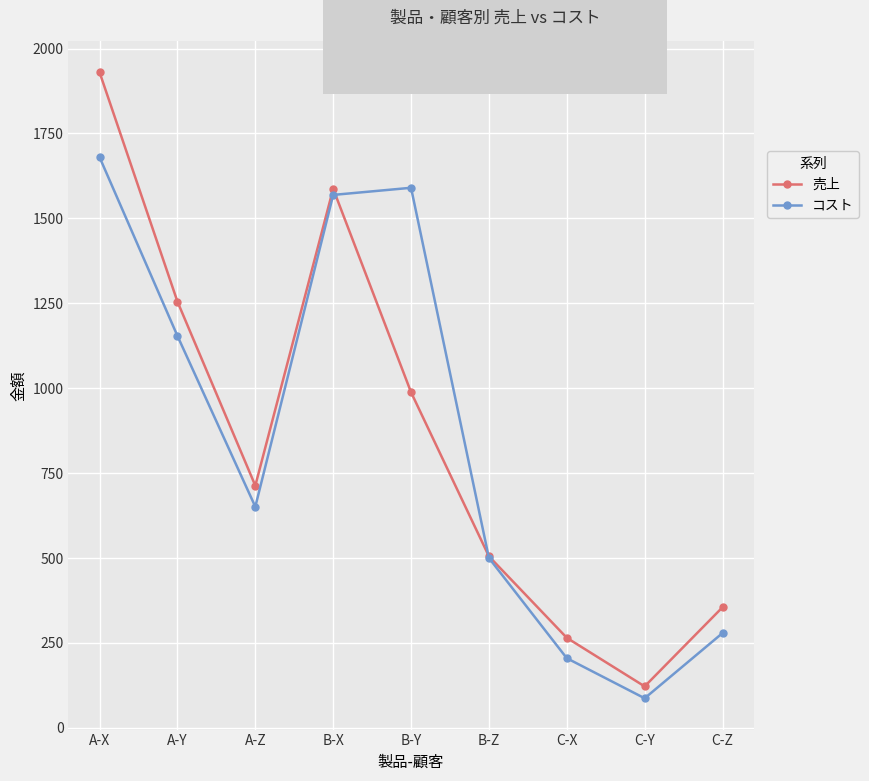

What is the label of the 5th point from the left?

B-Y